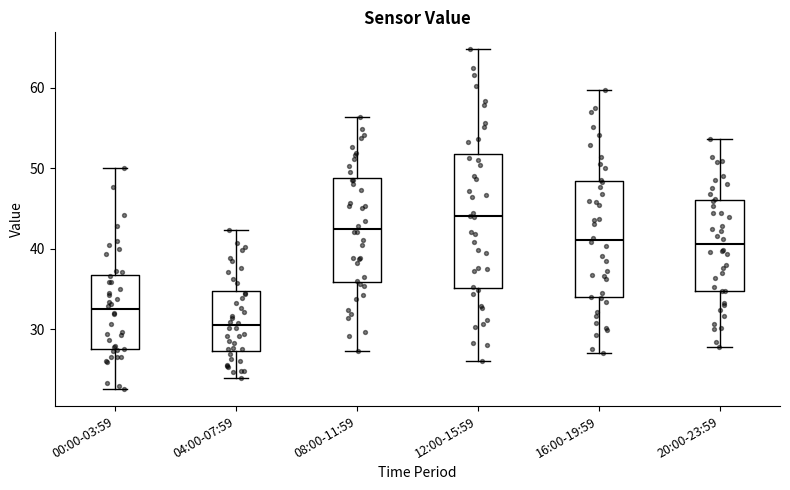

Reading left to right, read every box against the y-axis: the position of its median line, the range the box covers, and the ends of its whiskers. The values are not printed on the chart, so give them approximately, as read against the axis.

00:00-03:59: median 32, box 28 to 37, whiskers 23 to 50
04:00-07:59: median 31, box 27 to 35, whiskers 24 to 42
08:00-11:59: median 42, box 36 to 49, whiskers 27 to 56
12:00-15:59: median 44, box 35 to 52, whiskers 26 to 65
16:00-19:59: median 41, box 34 to 48, whiskers 27 to 60
20:00-23:59: median 41, box 35 to 46, whiskers 28 to 54